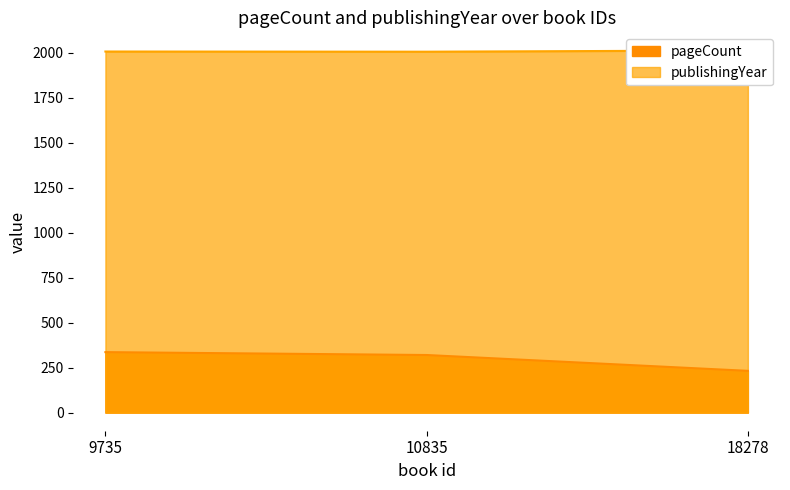

Is it true that pageCount equals 509 at 10835?

False